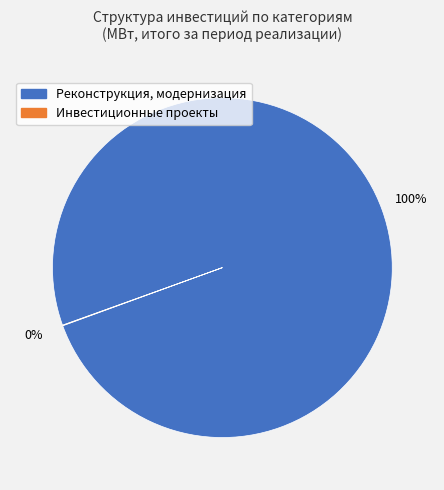

To the nearest percent, what is the average slice percentage?

50%